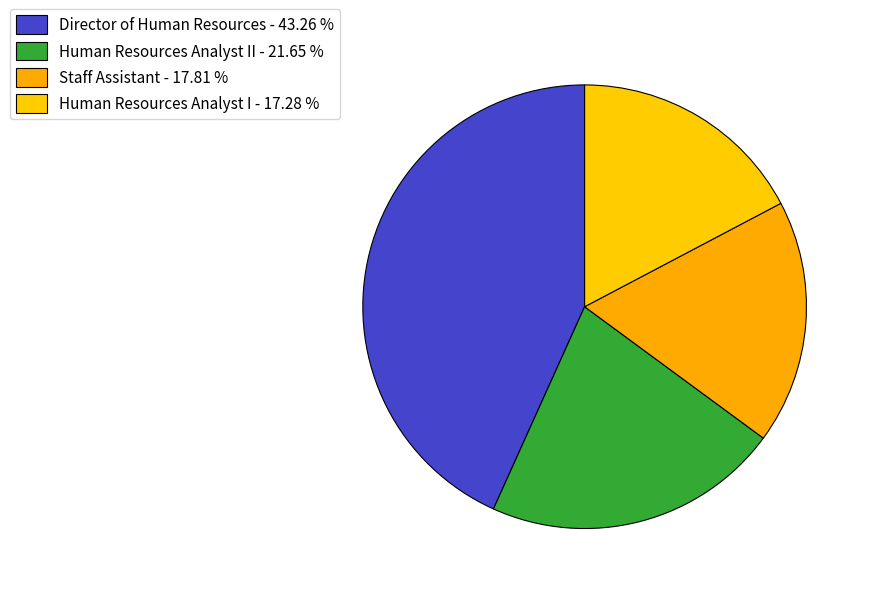

How many slices are in this pie chart?

4